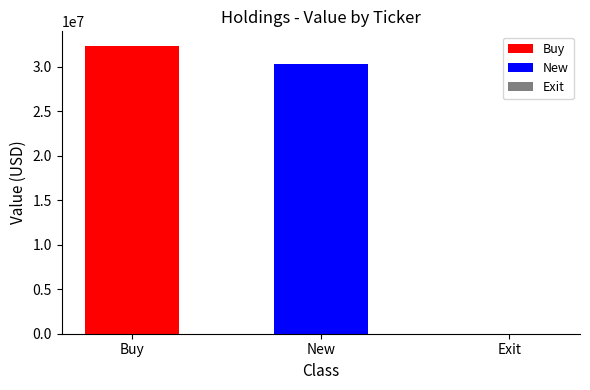

What value does the data have at Buy?

32337000